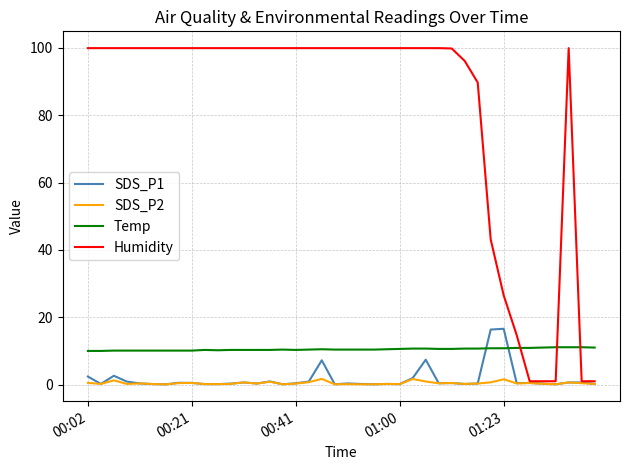

What is the lowest value of the Temp series?

10.0